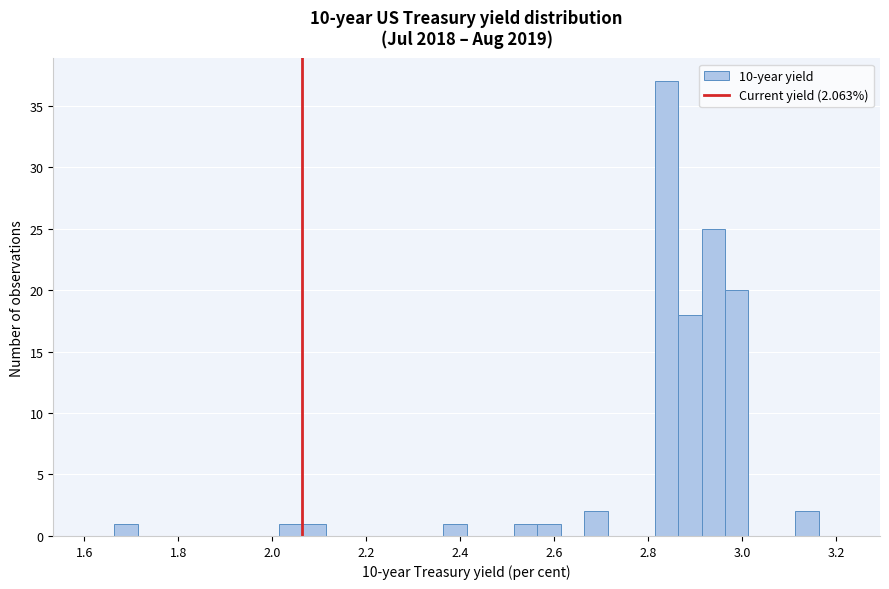

Read against the x-axis, roughly where is the centre of the tallest bar?

2.84